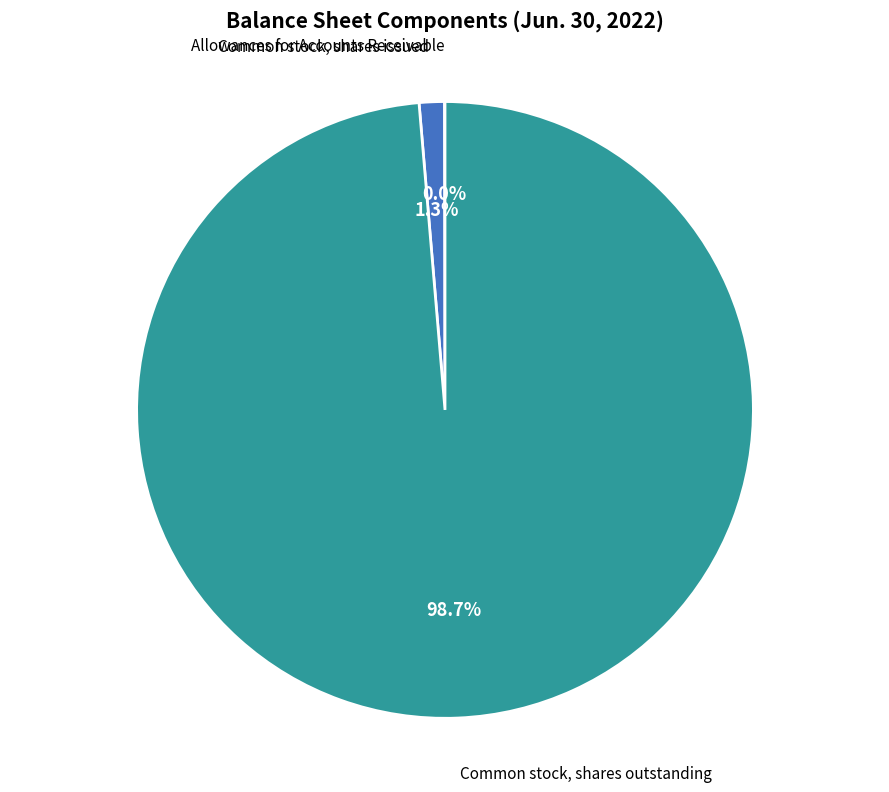

What is the largest slice in the pie chart?

Common stock, shares outstanding